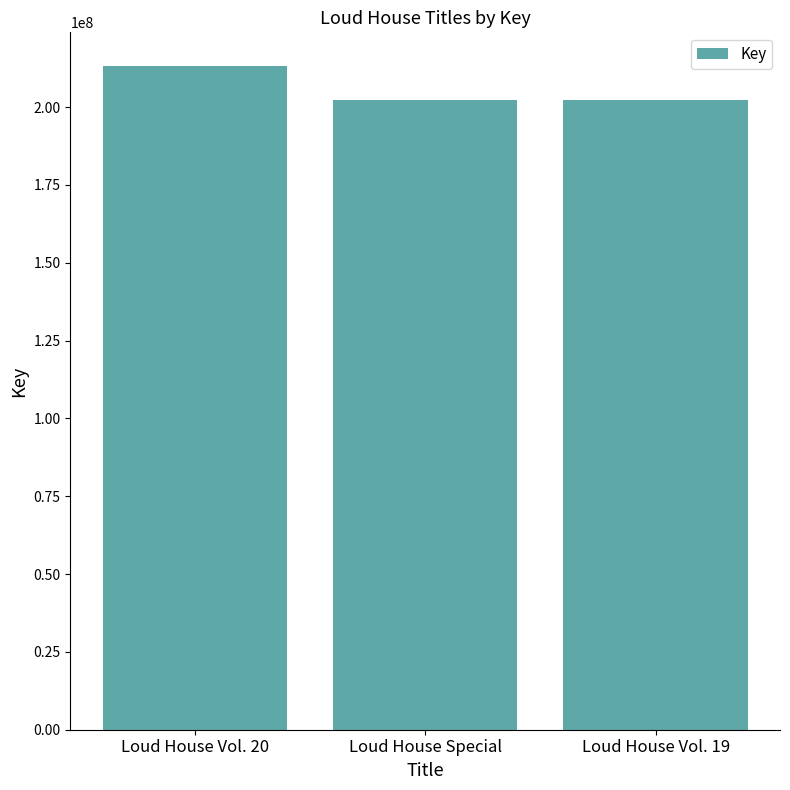

What is the value of the 3rd bar from the left?

202305827